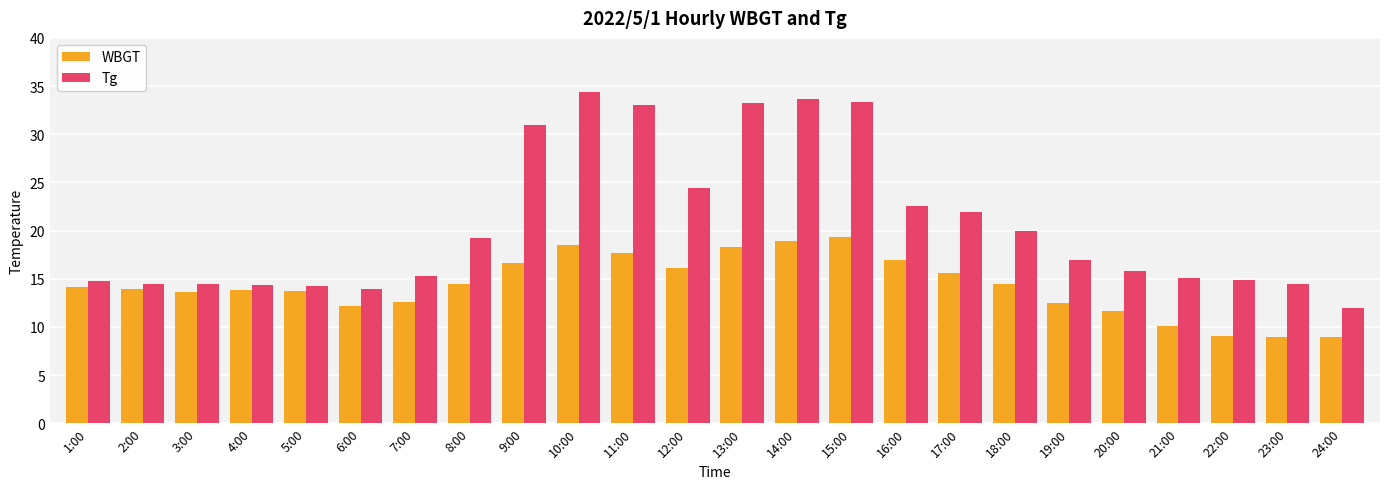

What is the maximum value for Tg?

34.4